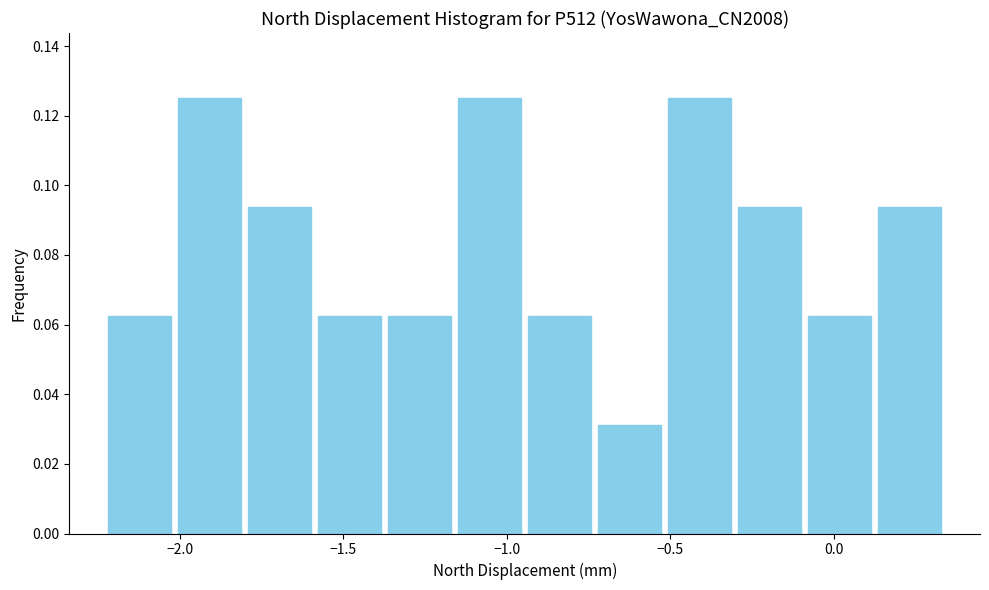

How tall is the bar that spans -1.80 to -1.60 on the x-axis? Neither the bar edges nor the heights are printed on the chart, so give them approximately, as read against the axes.

0.094